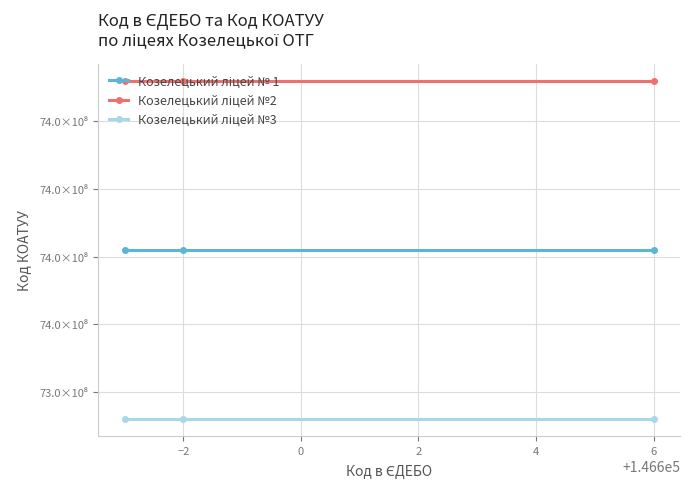

Does the chart have visible grid lines?

Yes